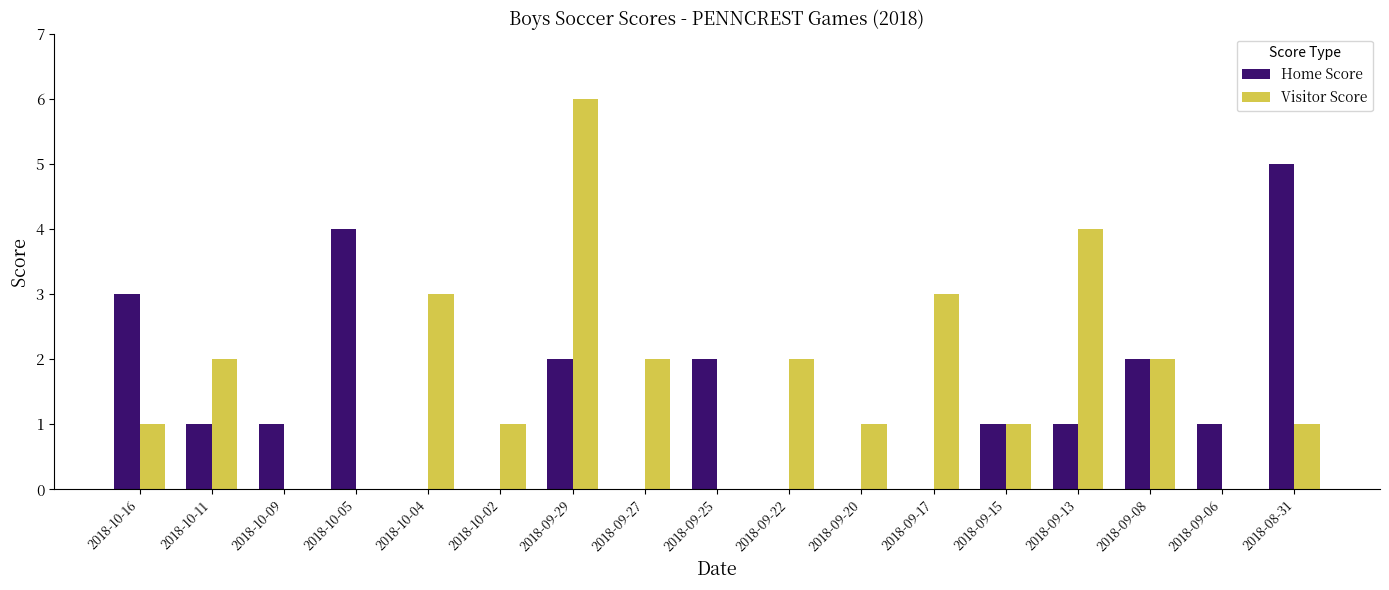

At which label does Visitor Score reach its peak?

2018-09-29